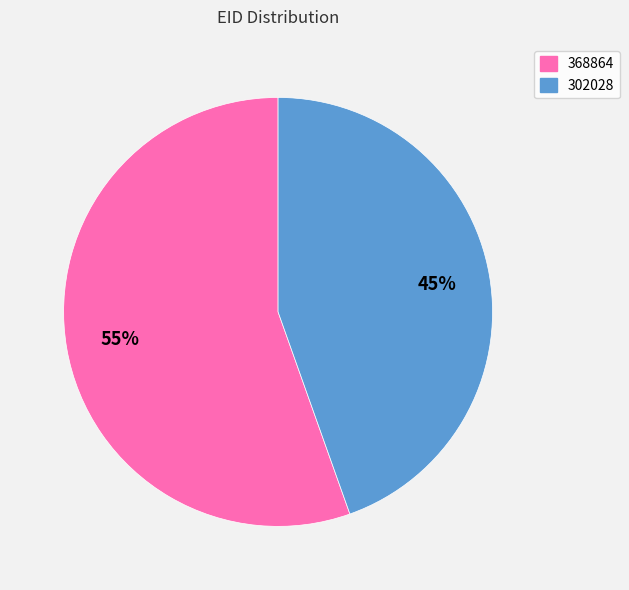

Does 368864 represent more than half of the total?

Yes